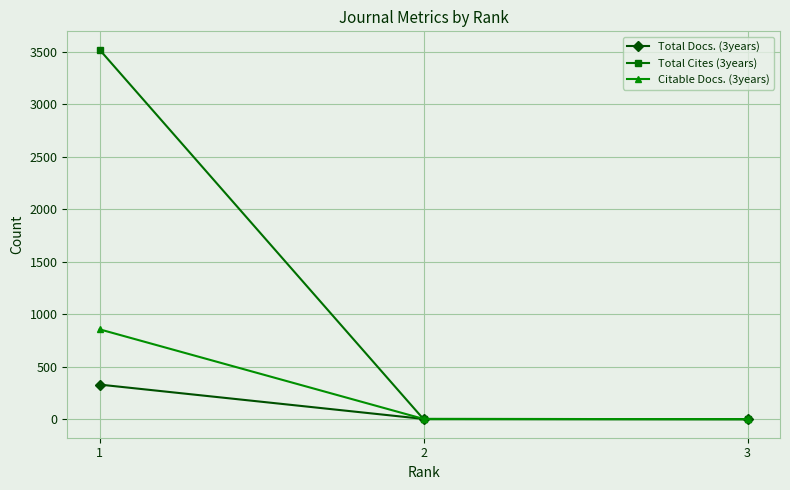

Between 1 and 3, which series saw the biggest shift?

Total Cites (3years)